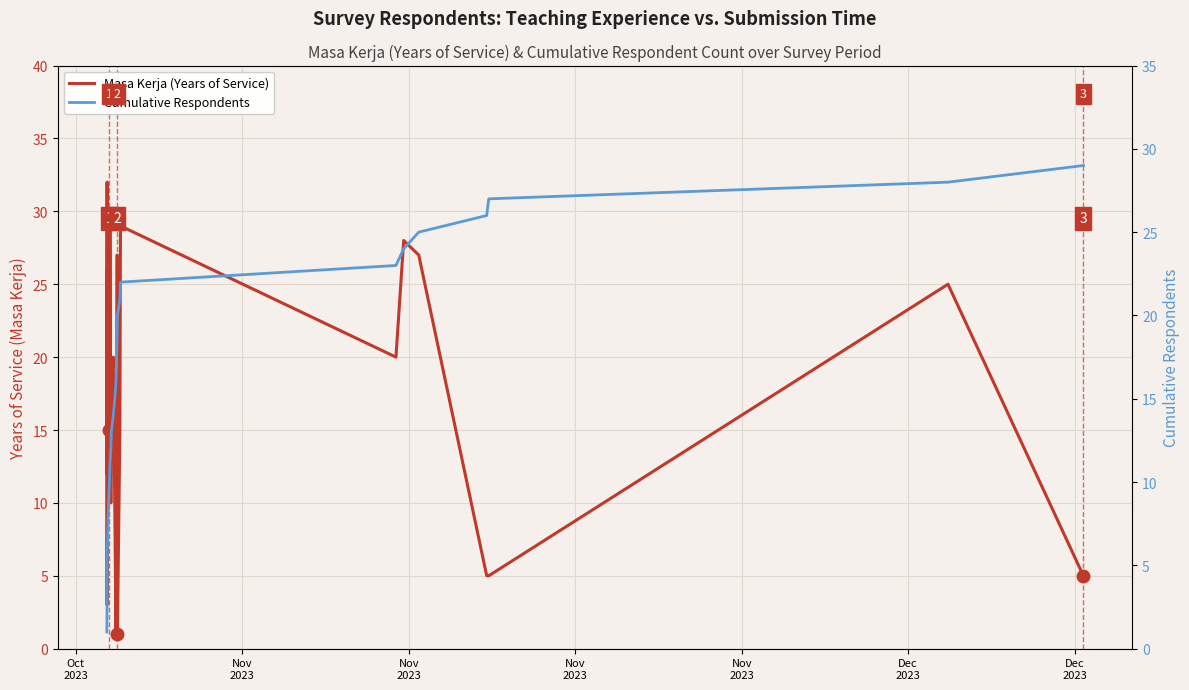

Reading left to right, extract all data points from this chart.

Masa Kerja (Years of Service): Oct
2023=18	Nov
2023=12	Nov
2023=32	Nov
2023=27	Nov
2023=3	Dec
2023=26	Dec
2023=12	7=16	8=27	9=15	10=30	11=10	12=18	13=20	14=10	15=1	16=12	17=2	18=27	19=1	20=15	21=29	22=20	23=28	24=27	25=5	26=5	27=25	28=5
Cumulative Respondents: Oct
2023=1	Nov
2023=2	Nov
2023=3	Nov
2023=4	Nov
2023=5	Dec
2023=6	Dec
2023=7	7=8	8=9	9=10	10=11	11=12	12=13	13=14	14=15	15=16	16=17	17=18	18=19	19=20	20=21	21=22	22=23	23=24	24=25	25=26	26=27	27=28	28=29